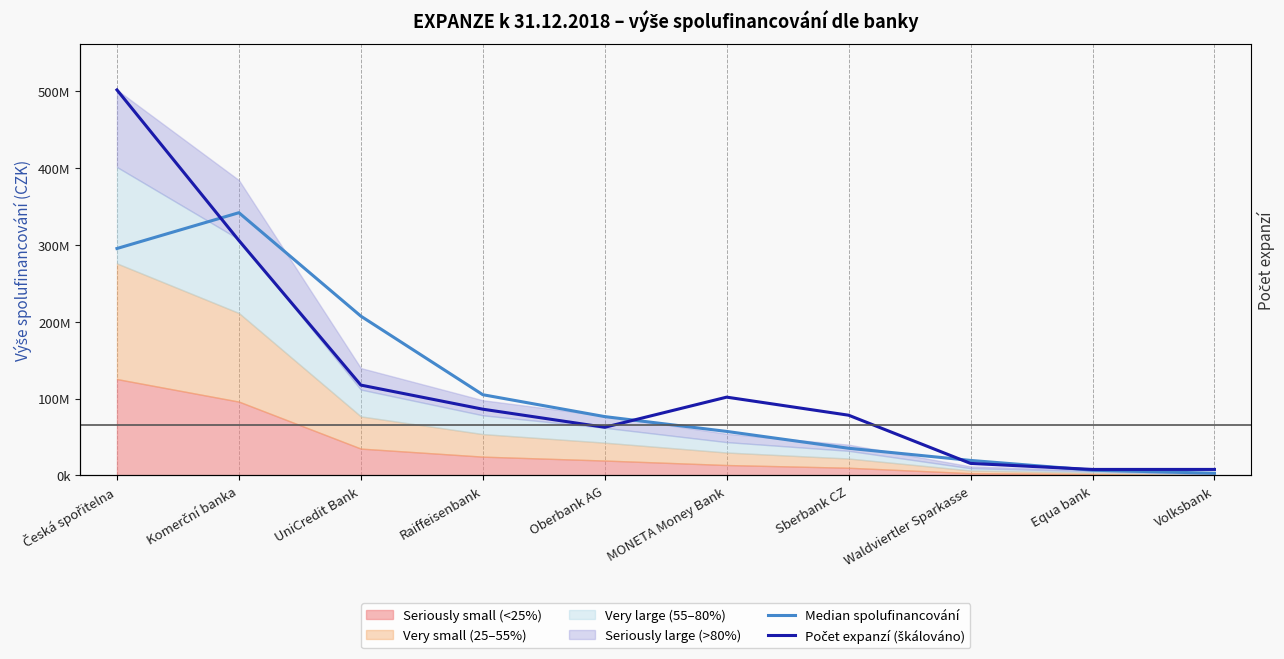

What is the difference between the second highest and minimum values in the Median spolufinancování series?

292042725.1